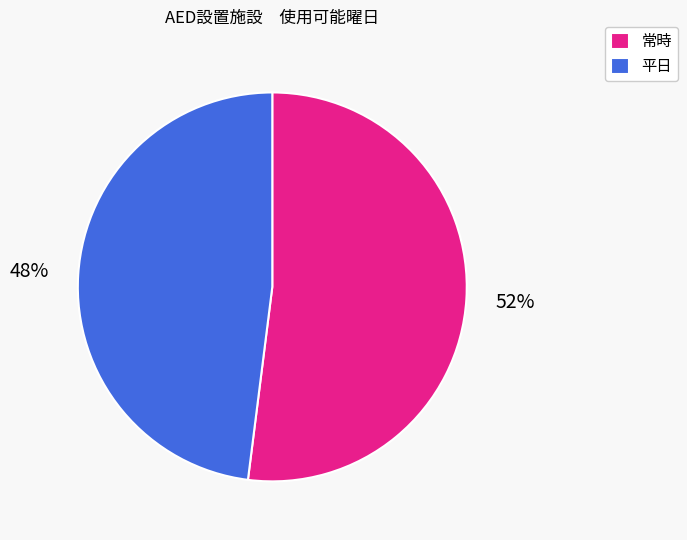

Is the sum of 常時 and 平日 greater than half?

Yes